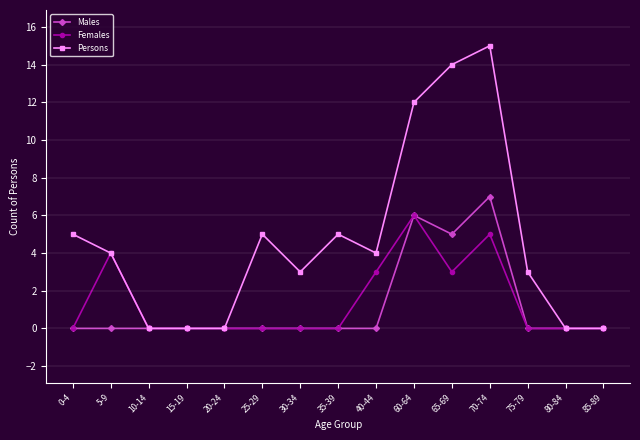

At which category does the chart reach its peak across all series?

70-74